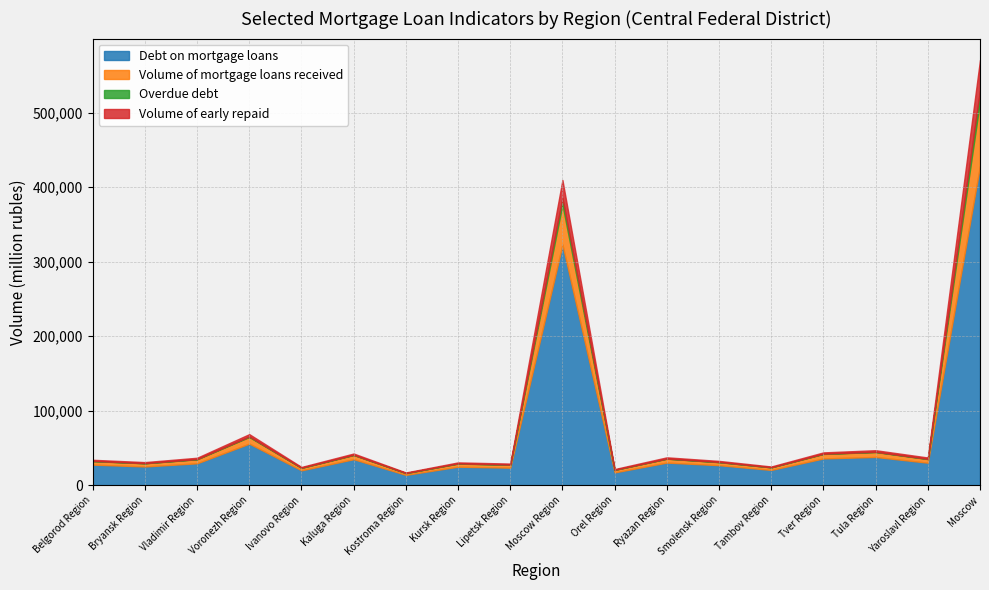

What is the sum of the Overdue debt values at Yaroslavl Region and Voronezh Region?

952